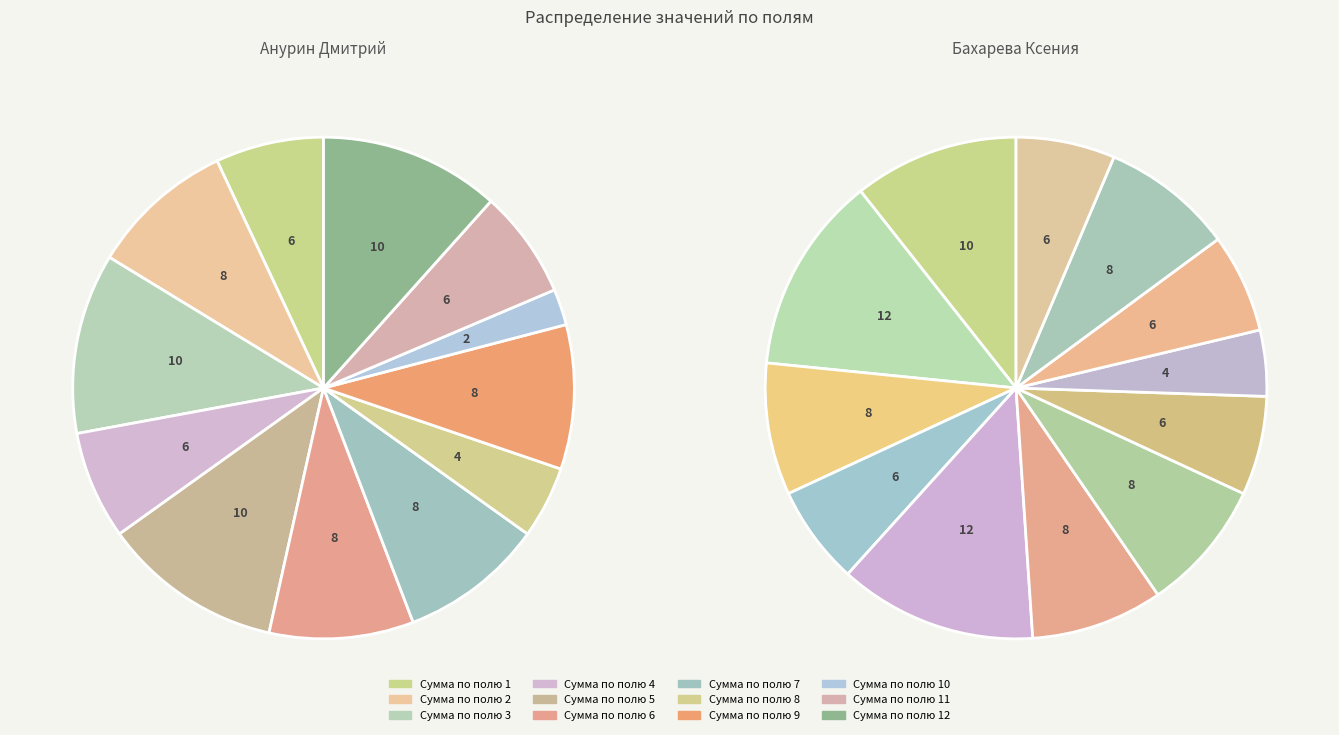

Count the number of slices in the pie.

12